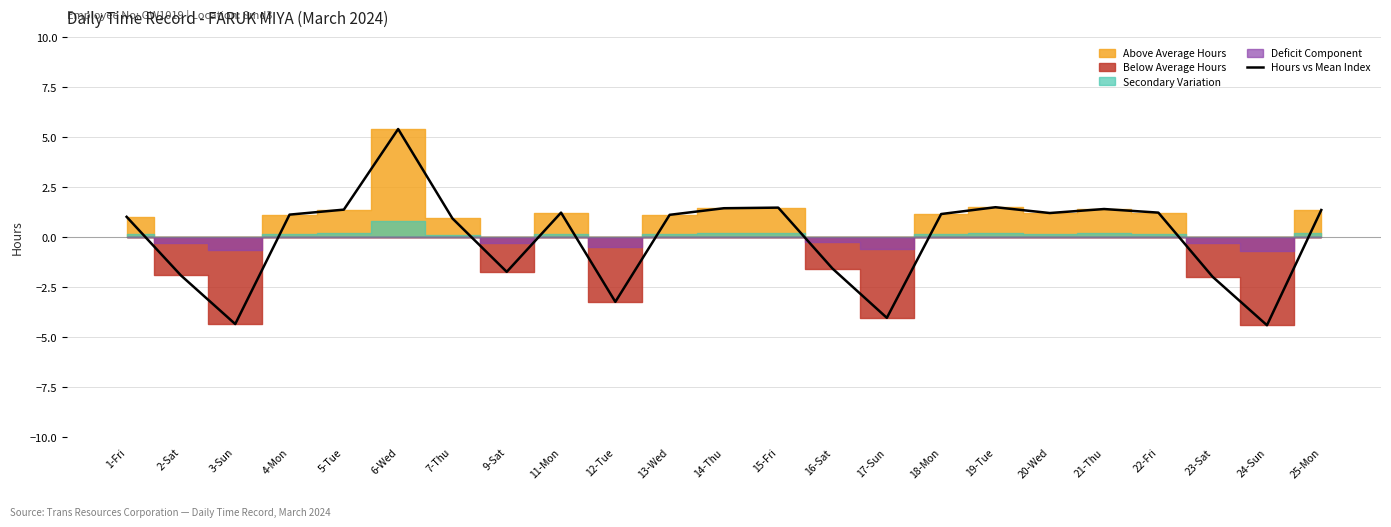

What is the label of the 17th point from the left?

19-Tue